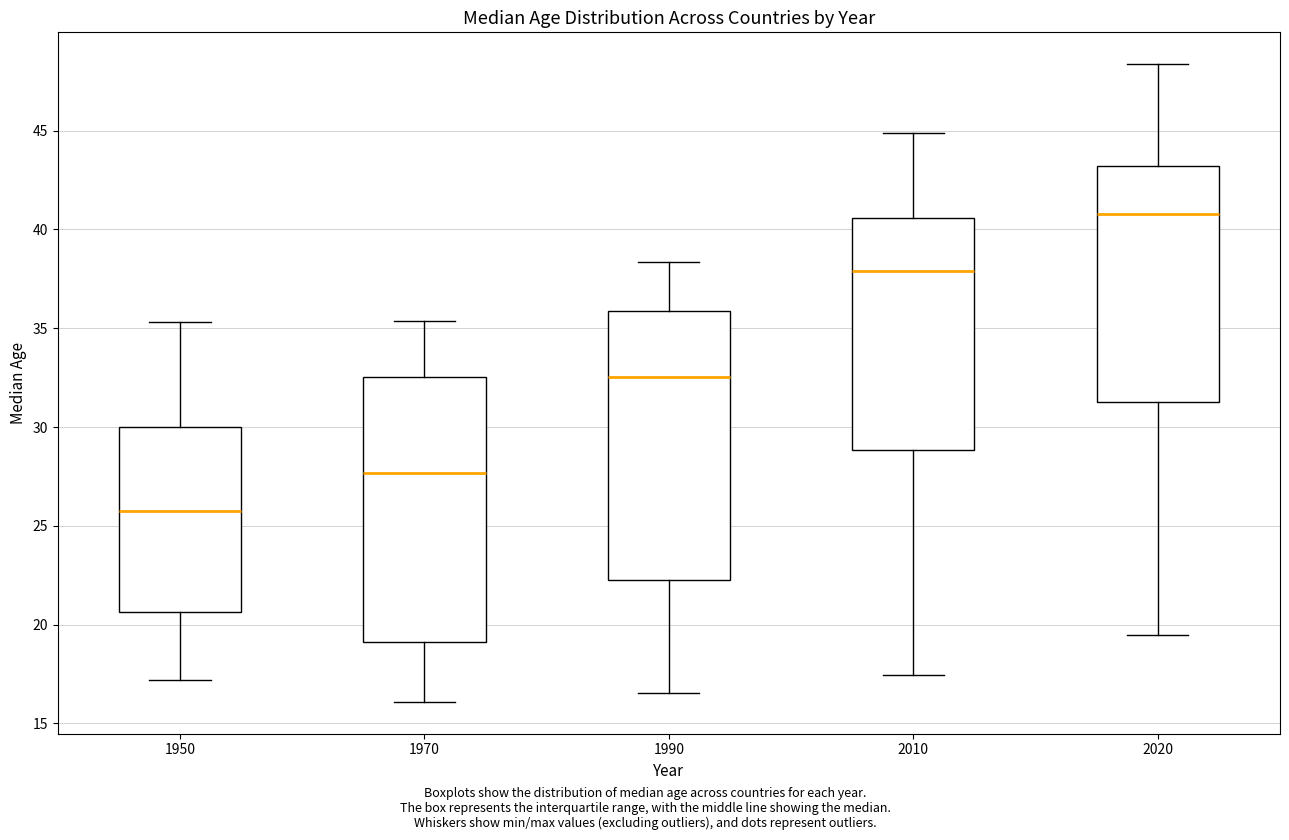

Reading left to right, read every box against the y-axis: the position of its median line, the range the box covers, and the ends of its whiskers. The values are not printed on the chart, so give them approximately, as read against the axis.

1950: median 25.5, box 20.5 to 30.0, whiskers 17.0 to 35.5
1970: median 27.5, box 19.0 to 32.5, whiskers 16.0 to 35.5
1990: median 32.5, box 22.5 to 36.0, whiskers 16.5 to 38.5
2010: median 38.0, box 29.0 to 40.5, whiskers 17.5 to 45.0
2020: median 41.0, box 31.5 to 43.0, whiskers 19.5 to 48.5